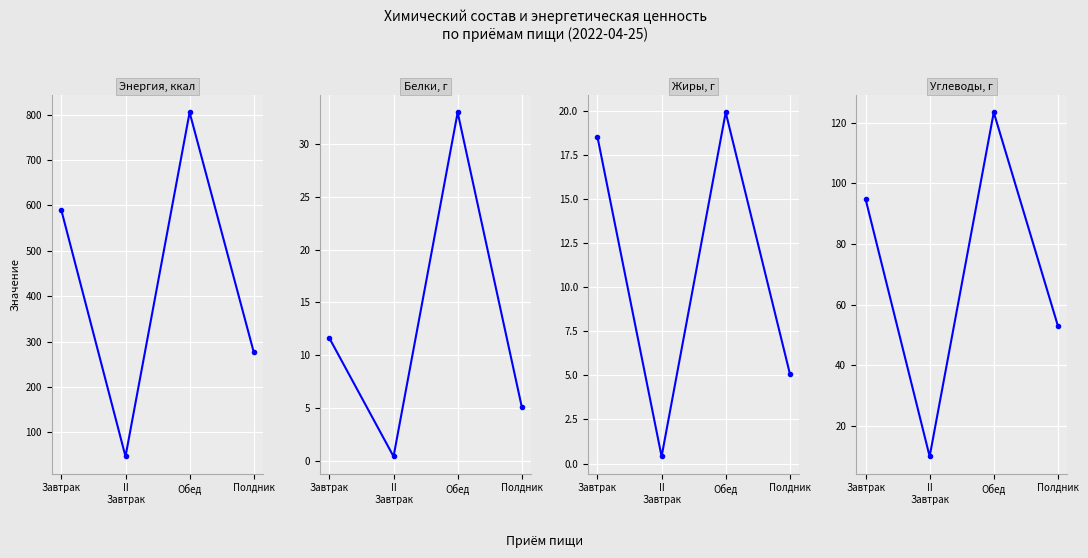

What are all the series names shown in the legend?

Энергия, ккал, Белки, г, Жиры, г, Углеводы, г